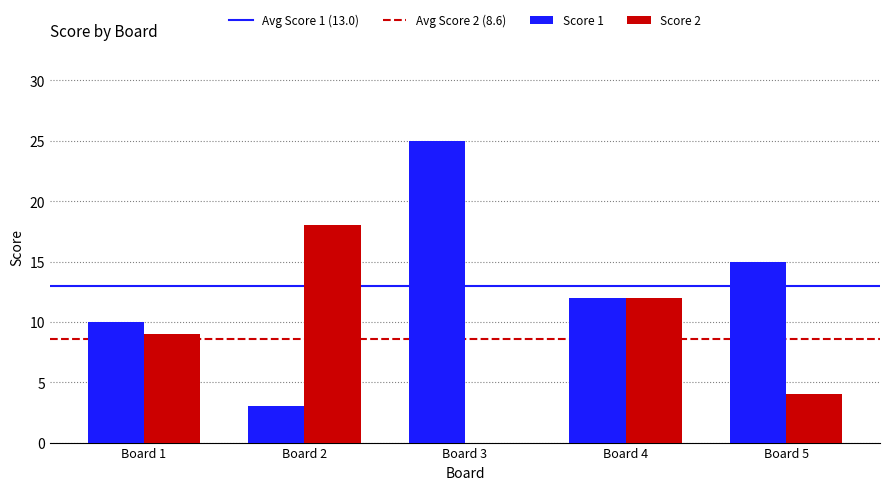

What is the sum of all Score 2 values?

43